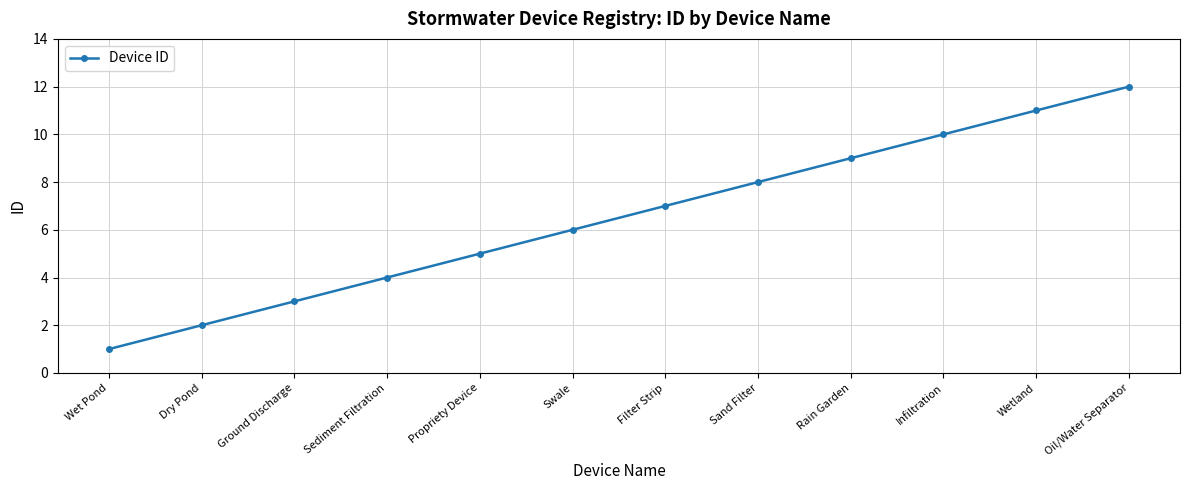

Reading left to right, transcribe all the data shown in this chart.

Wet Pond=1	Dry Pond=2	Ground Discharge=3	Sediment Filtration=4	Propriety Device=5	Swale=6	Filter Strip=7	Sand Filter=8	Rain Garden=9	Infiltration=10	Wetland=11	Oil/Water Separator=12